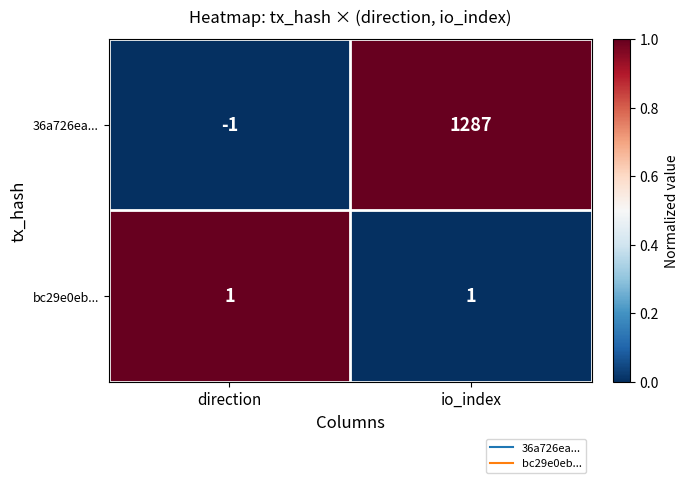

Is the value of bc29e0eb... at direction greater than the value of 36a726ea... at direction?

Yes